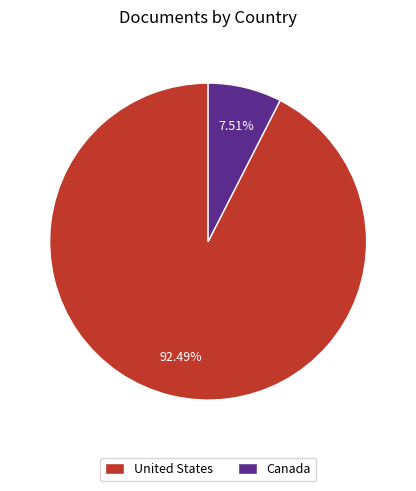

True or false: Canada accounts for 8% of the total.

True